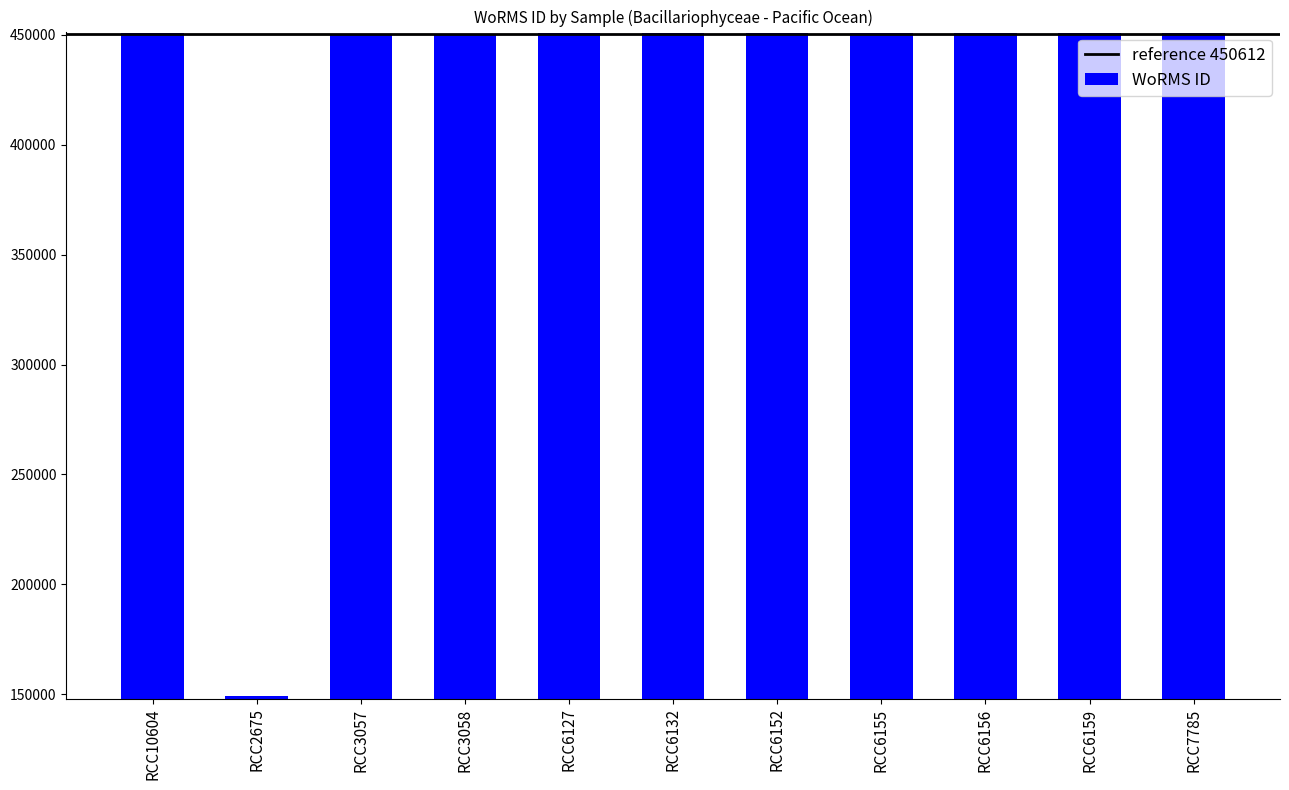

What is the average value?

423199